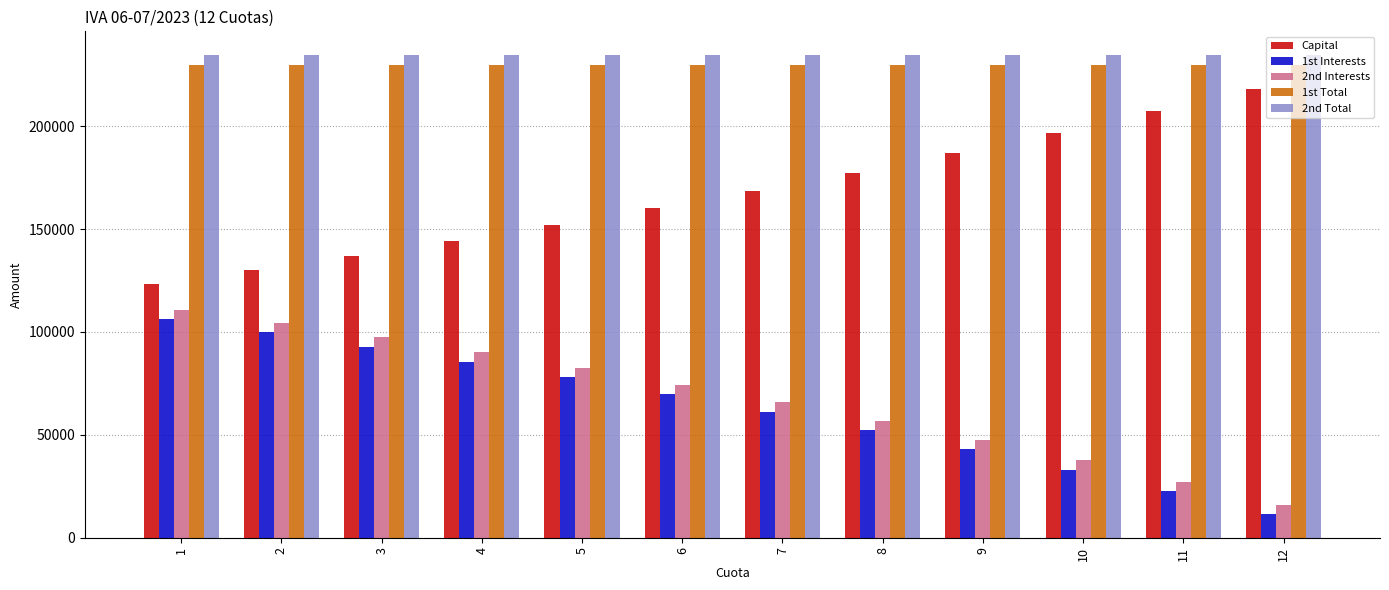

What is the spread (max minus min) of values at 7?

173008.3